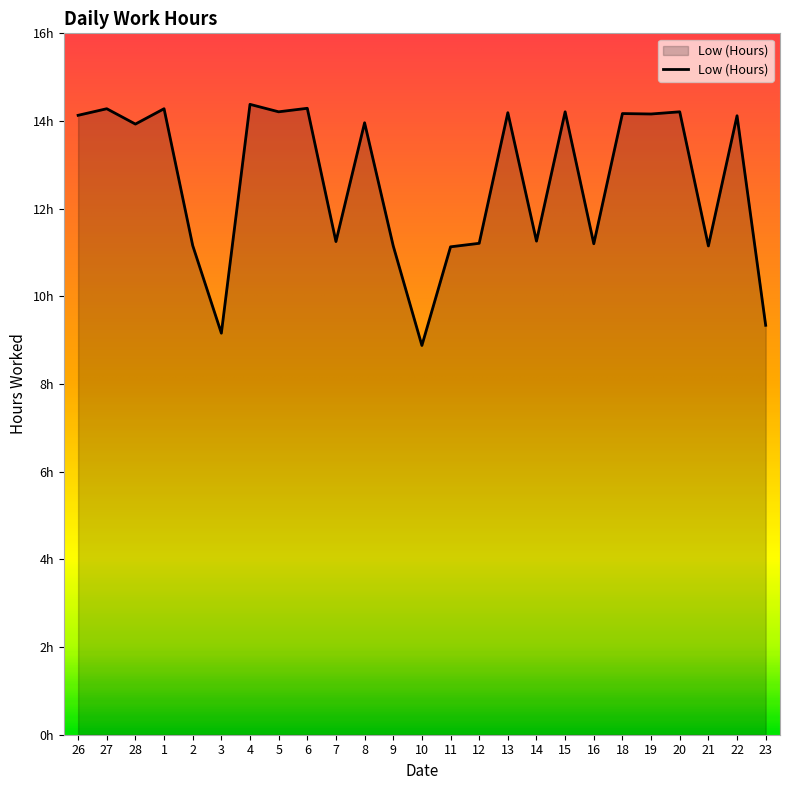

At which category does the data reach its first local peak?

27